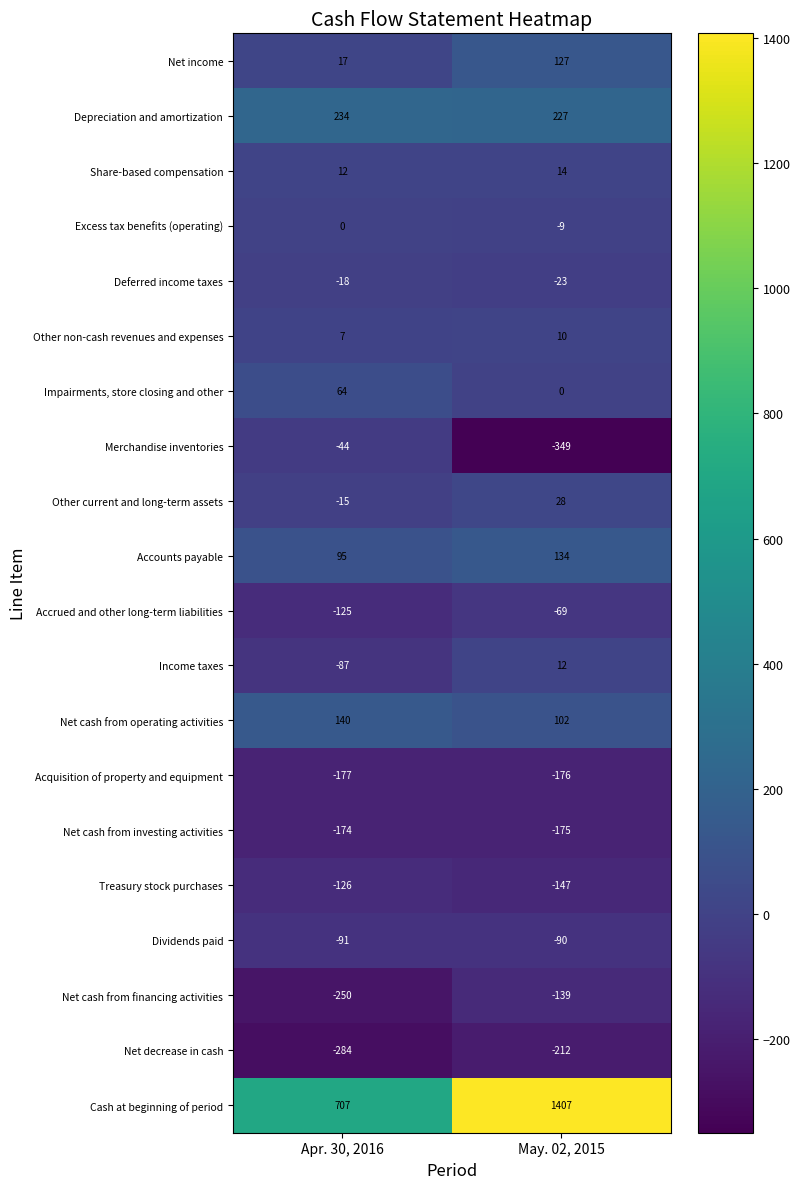

The Accounts payable series shows 134 at May. 02, 2015. True or false?

True